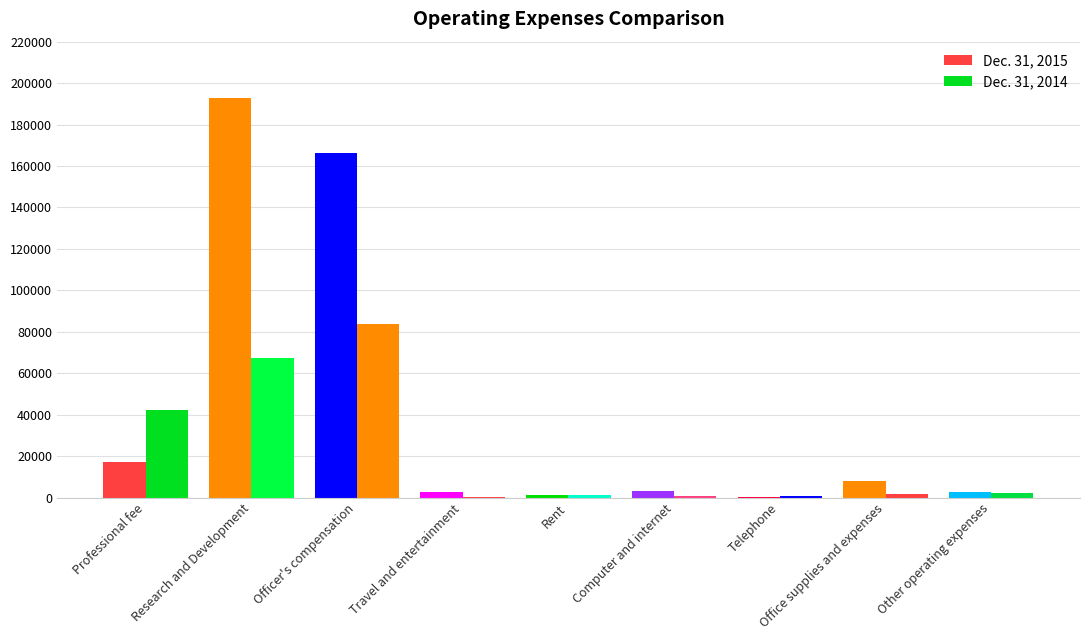

Reading left to right, transcribe all the data shown in this chart.

Dec. 31, 2015: Professional fee=17301	Research and Development=192610	Officer's compensation=166221	Travel and entertainment=2634	Rent=1200	Computer and internet=3106	Telephone=195	Office supplies and expenses=7979	Other operating expenses=2483
Dec. 31, 2014: Professional fee=42370	Research and Development=67425	Officer's compensation=83814	Travel and entertainment=169	Rent=1000	Computer and internet=825	Telephone=655	Office supplies and expenses=1731	Other operating expenses=2161